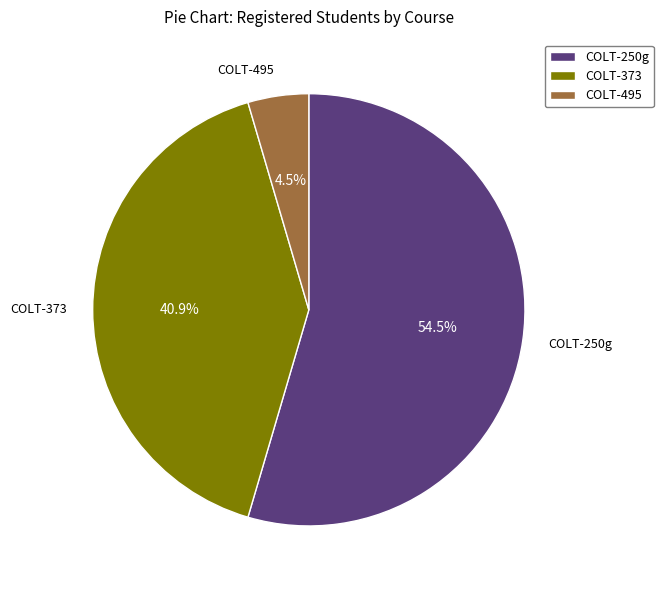

What is the total percentage of COLT-250g and COLT-495?

59.1%